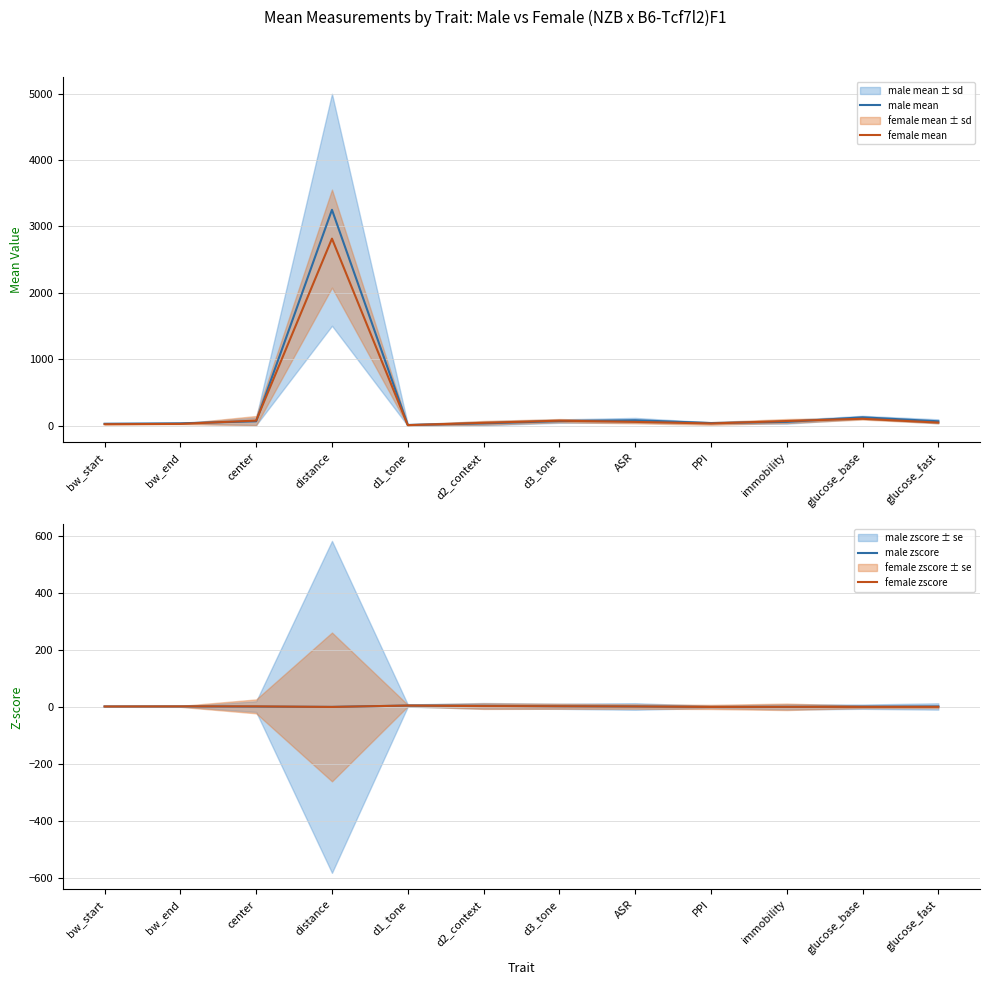

Is it true that male zscore equals 0.8 at ASR?

True